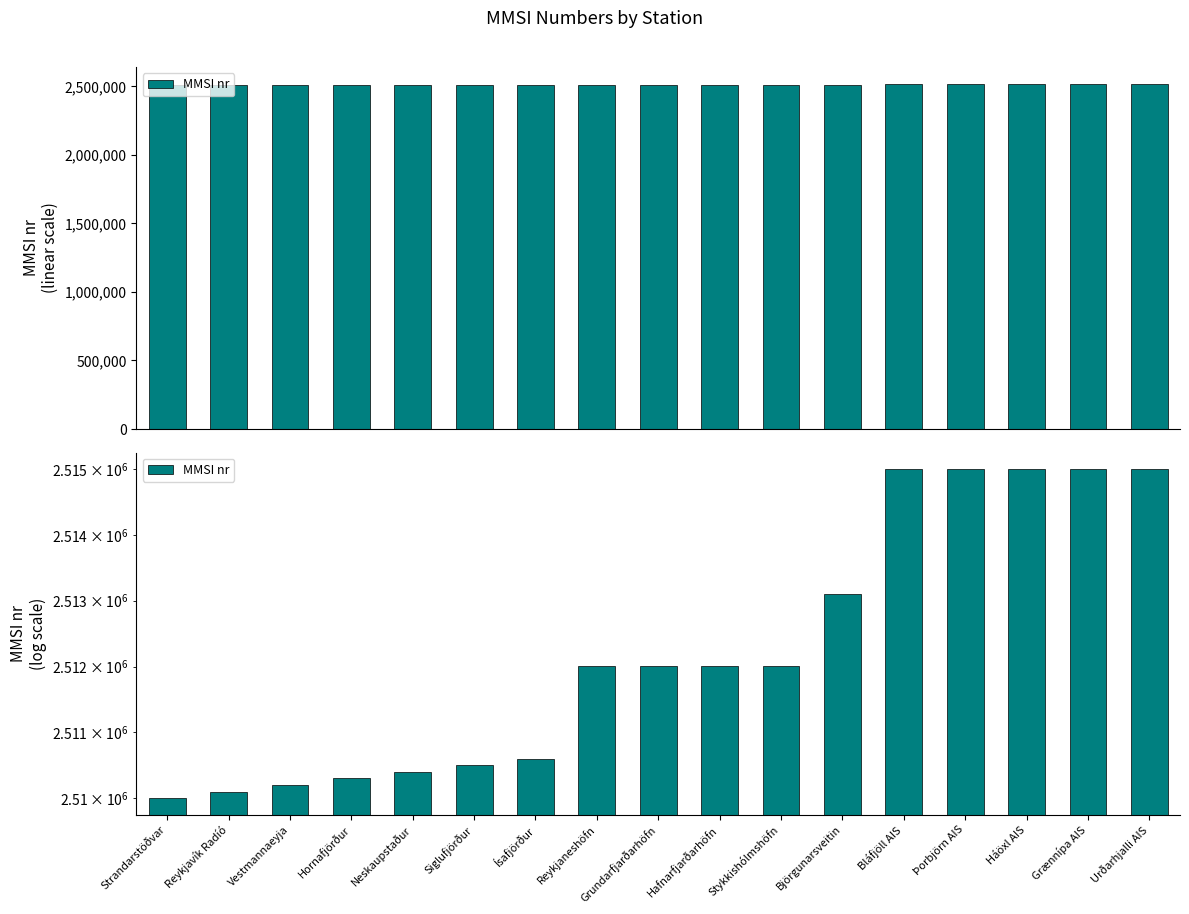

Are the bars horizontal?

No